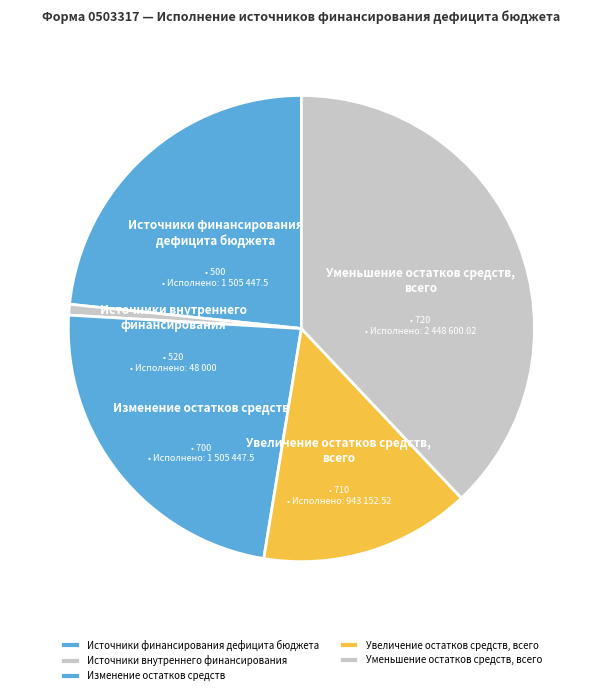

Do Изменение остатков средств and Уменьшение остатков средств, всего together represent more than half of the pie?

Yes